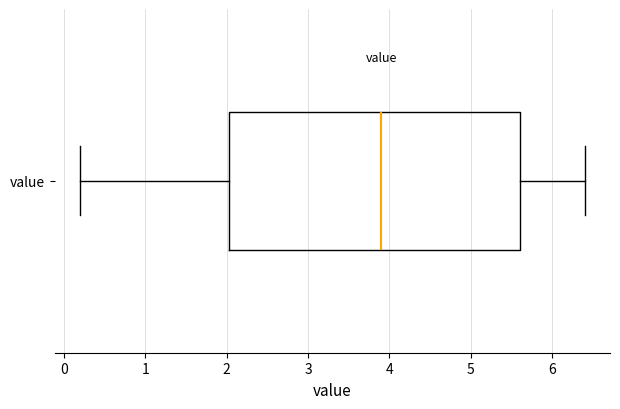

Where is the left edge of the box for value on the x-axis? The values are not printed on the chart, so give them approximately, as read against the axis.

2.0